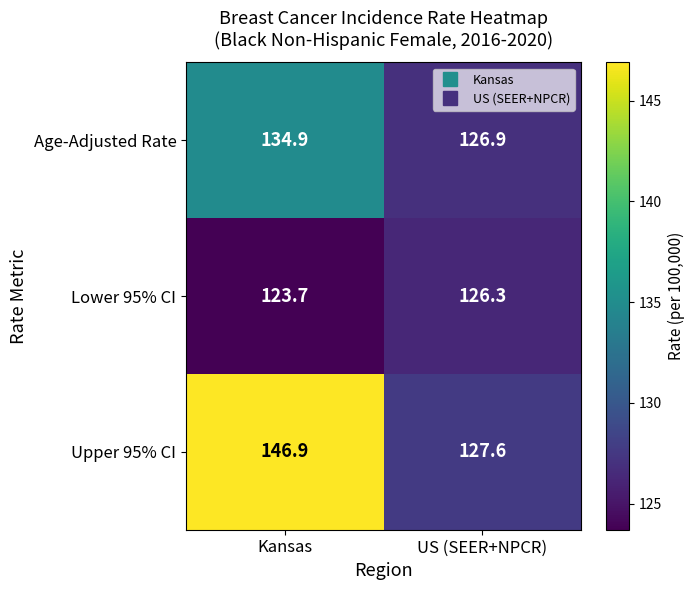

At how many categories does at least one series exceed 128?

1